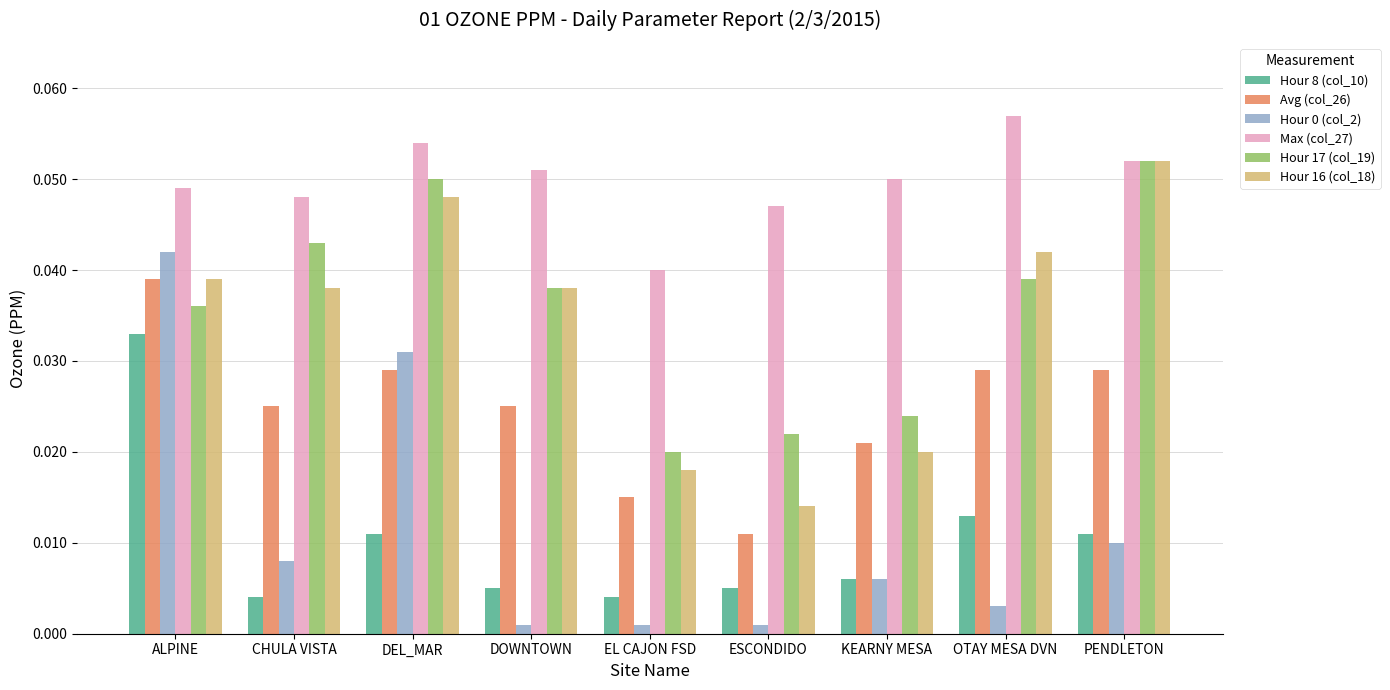

Which series has the largest total across all categories?

Max (col_27)